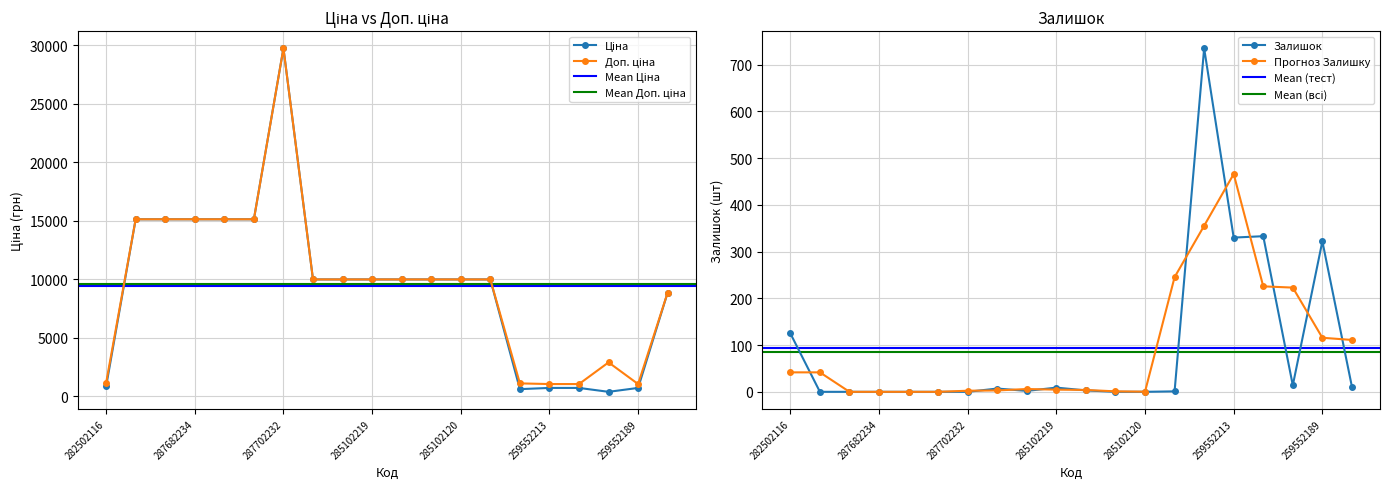

What is the sum of all Залишок values?

1892.0